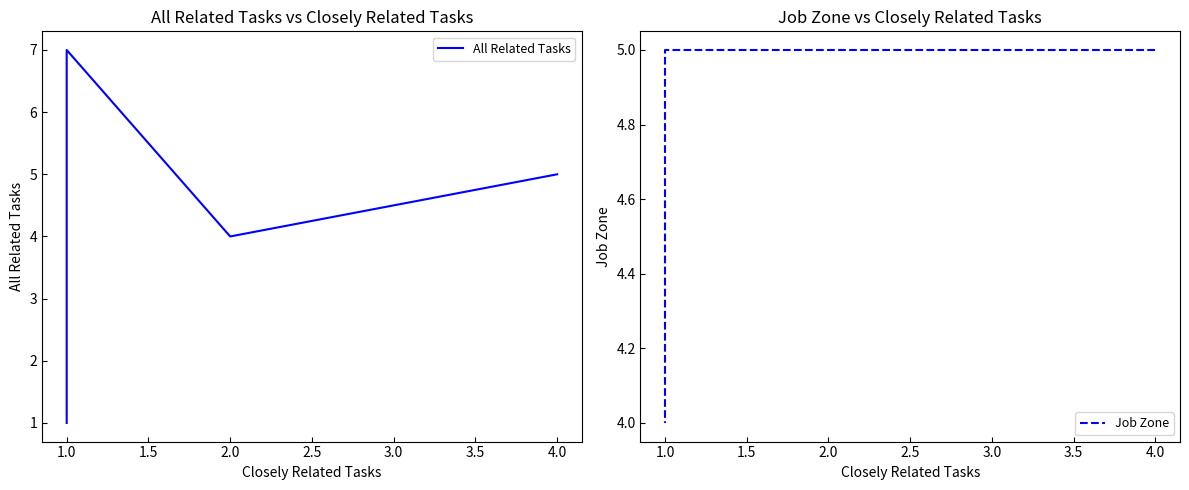

What is the sum of all All Related Tasks values?

32